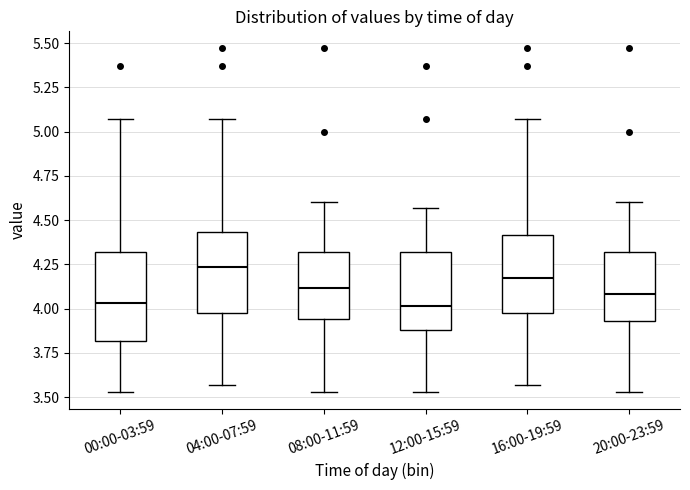

Reading left to right, read every box against the y-axis: the position of its median line, the range the box covers, and the ends of its whiskers. The values are not printed on the chart, so give them approximately, as read against the axis.

00:00-03:59: median 4.05, box 3.80 to 4.30, whiskers 3.55 to 5.05
04:00-07:59: median 4.25, box 4.00 to 4.45, whiskers 3.55 to 5.05
08:00-11:59: median 4.10, box 3.95 to 4.30, whiskers 3.55 to 4.60
12:00-15:59: median 4.00, box 3.90 to 4.30, whiskers 3.55 to 4.55
16:00-19:59: median 4.15, box 4.00 to 4.40, whiskers 3.55 to 5.05
20:00-23:59: median 4.10, box 3.95 to 4.30, whiskers 3.55 to 4.60